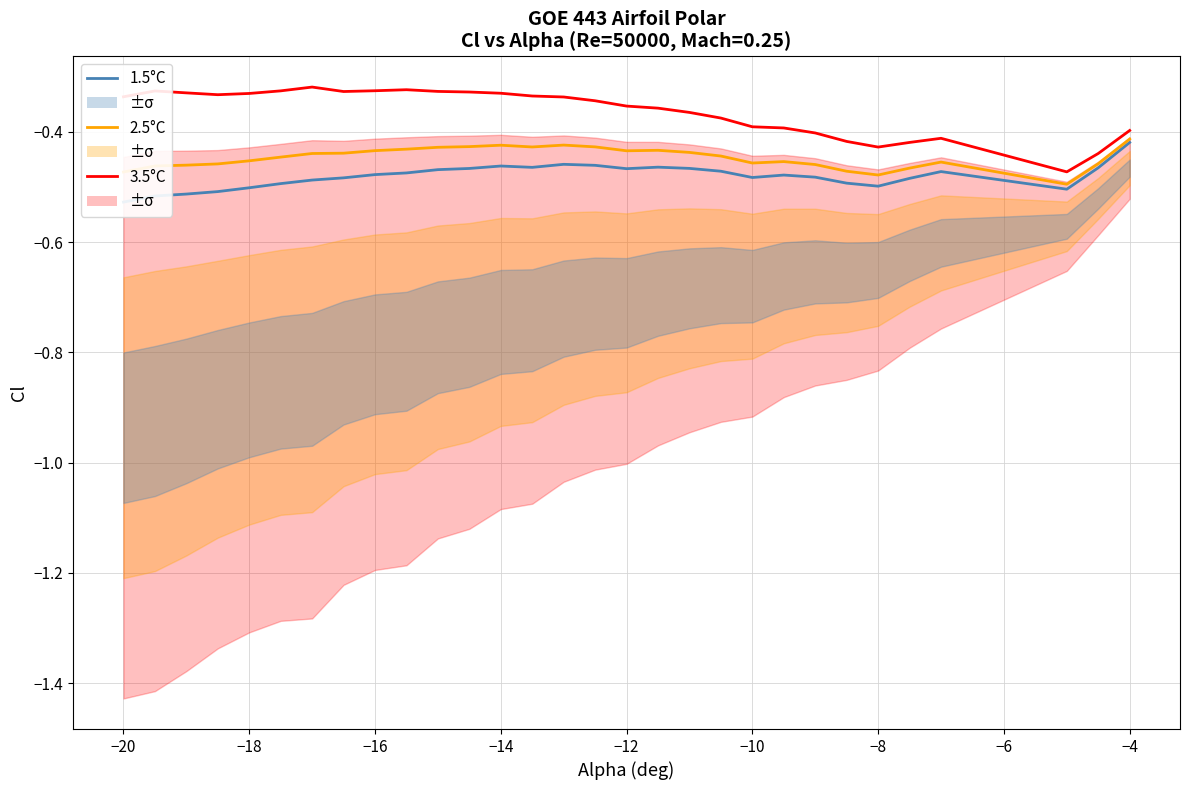

Rank the series by their maximum value, from highest to lowest.

3.5°C, 2.5°C, 1.5°C